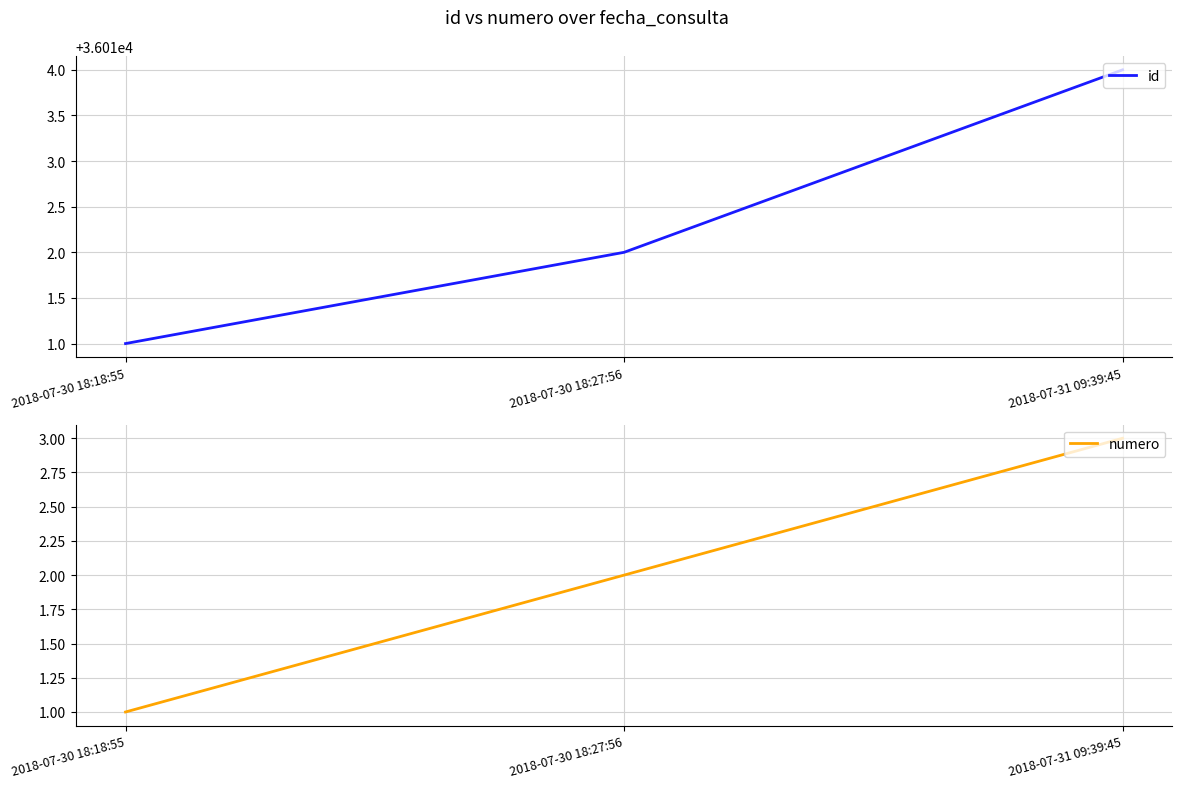

Is it true that numero equals 1 at 2018-07-30 18:27:56?

False